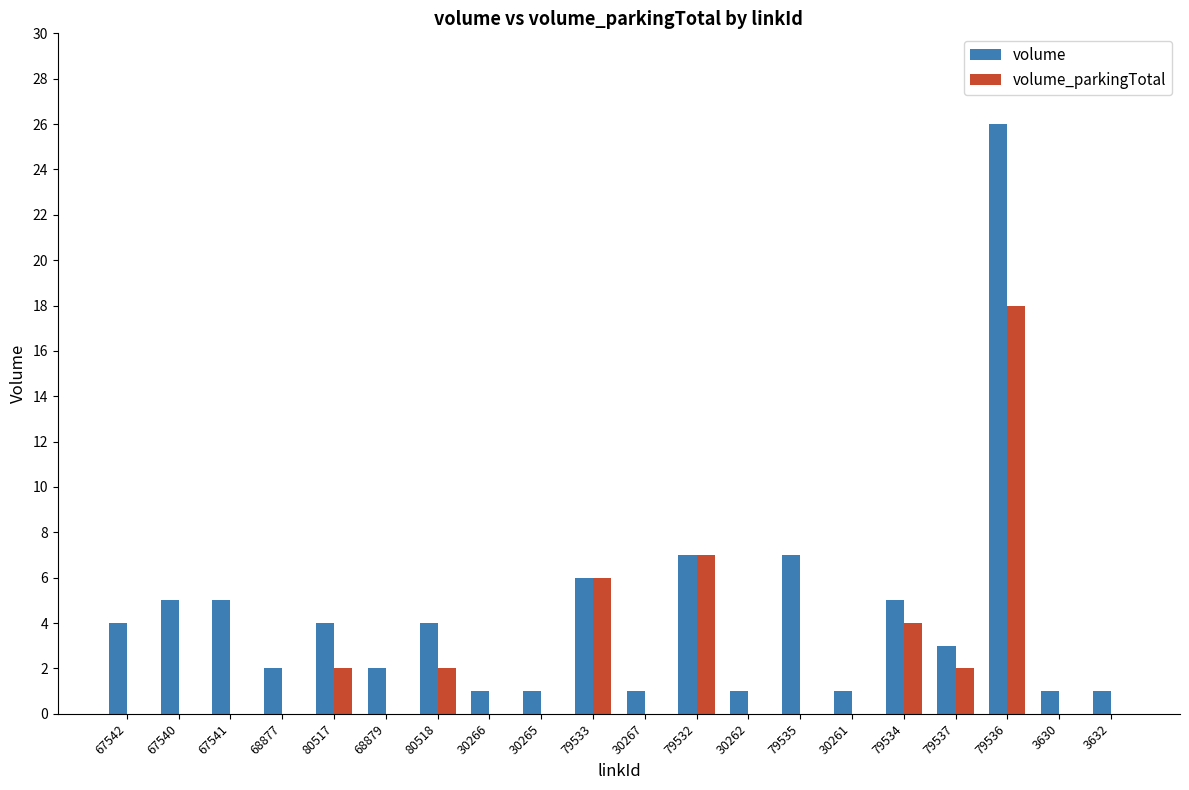

What is the sum of all volume_parkingTotal values?

41